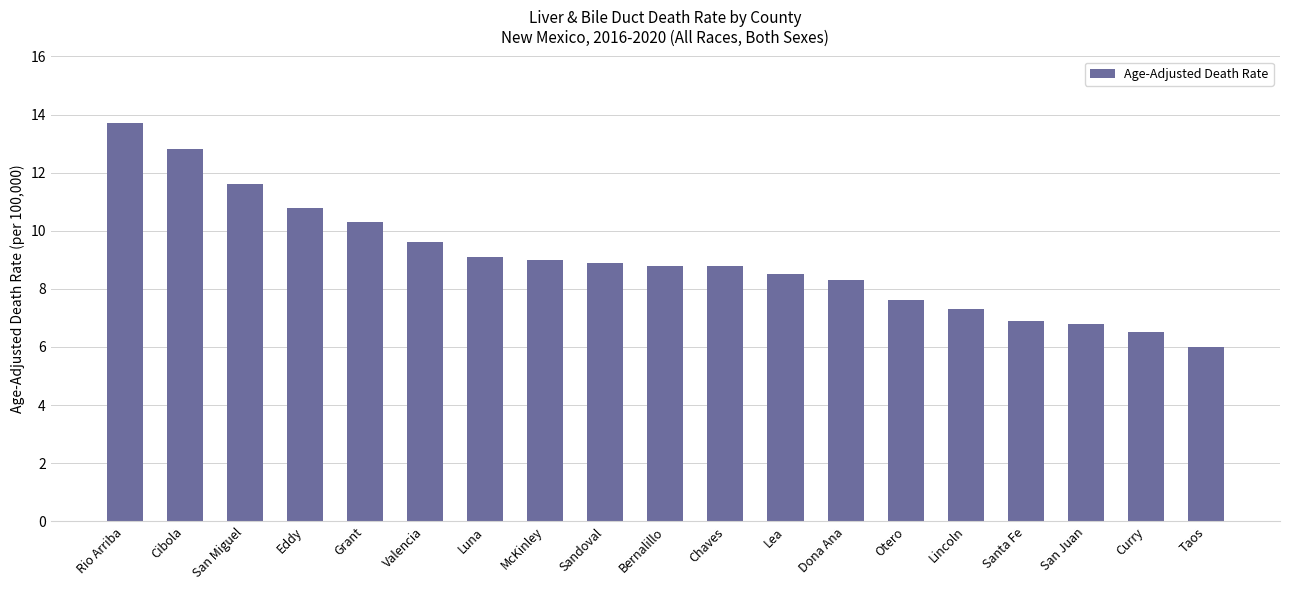

How many values are below 8?

6